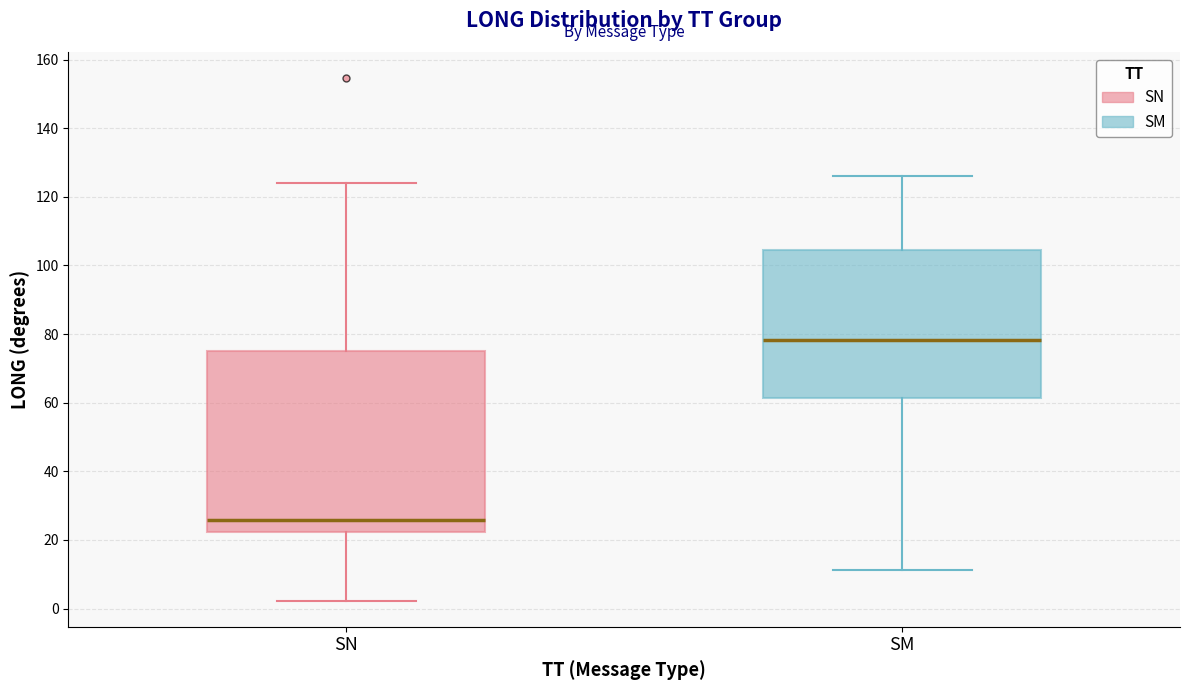

Reading left to right, read every box against the y-axis: the position of its median line, the range the box covers, and the ends of its whiskers. The values are not printed on the chart, so give them approximately, as read against the axis.

SN: median 26, box 22 to 76, whiskers 2 to 124
SM: median 78, box 62 to 104, whiskers 12 to 126